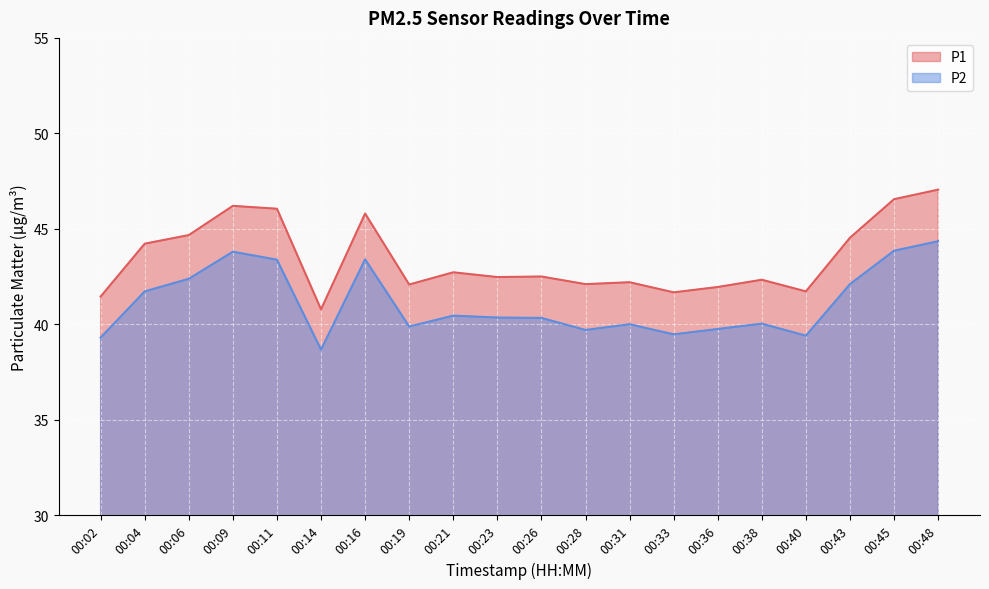

Which has a higher value, 00:31 or 00:40?

00:31